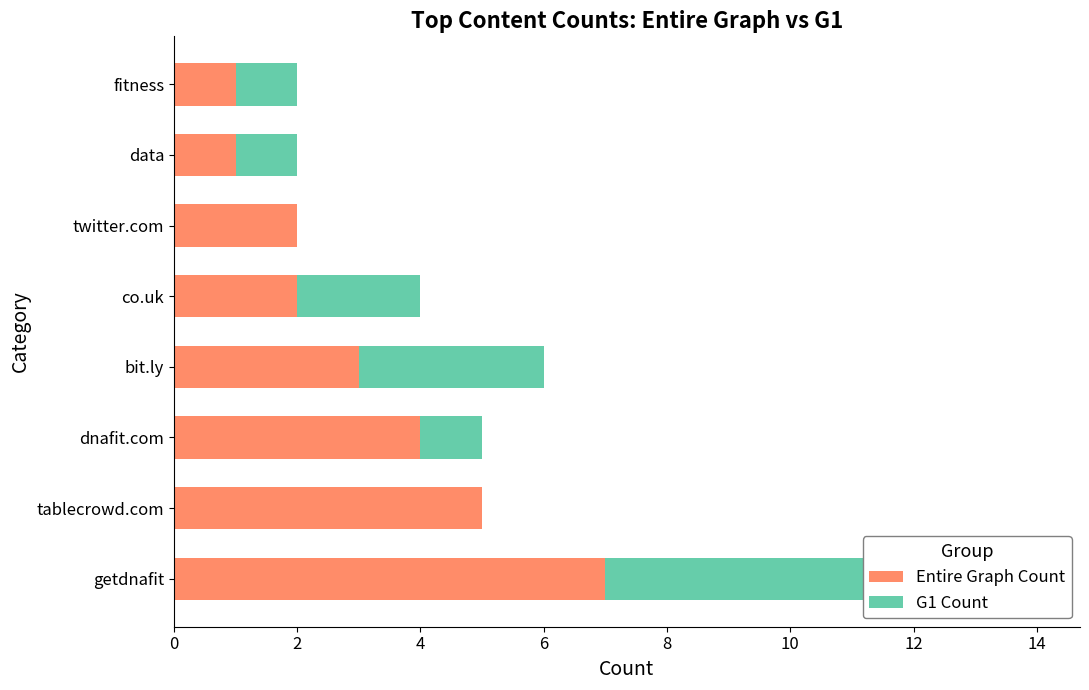

At how many categories does at least one series exceed 3?

3